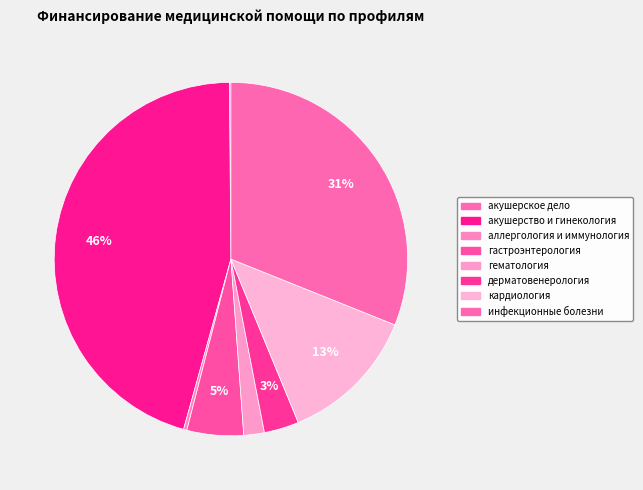

To the nearest percent, what is the difference between the largest and smallest slice percentages?

45%